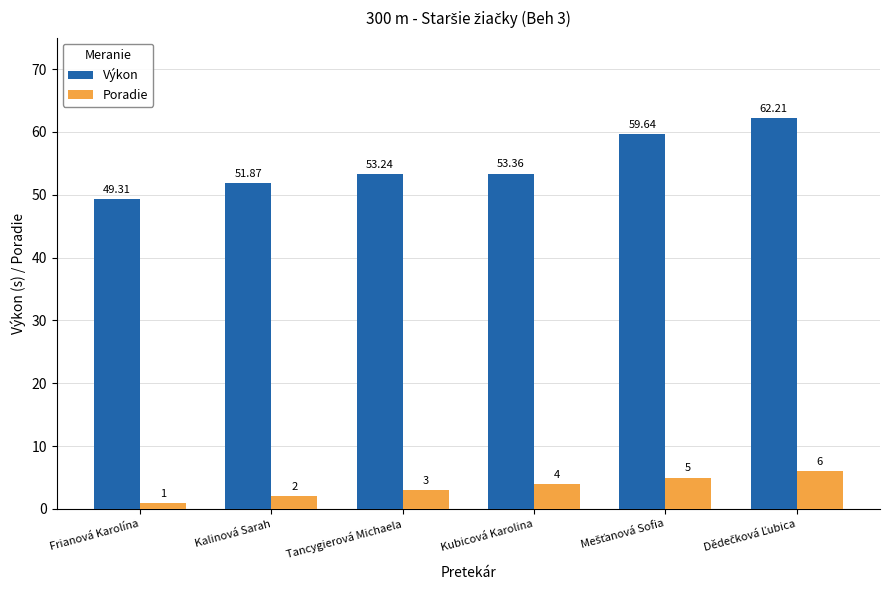

What is the difference between the second highest and second lowest values in the Výkon series?

7.8